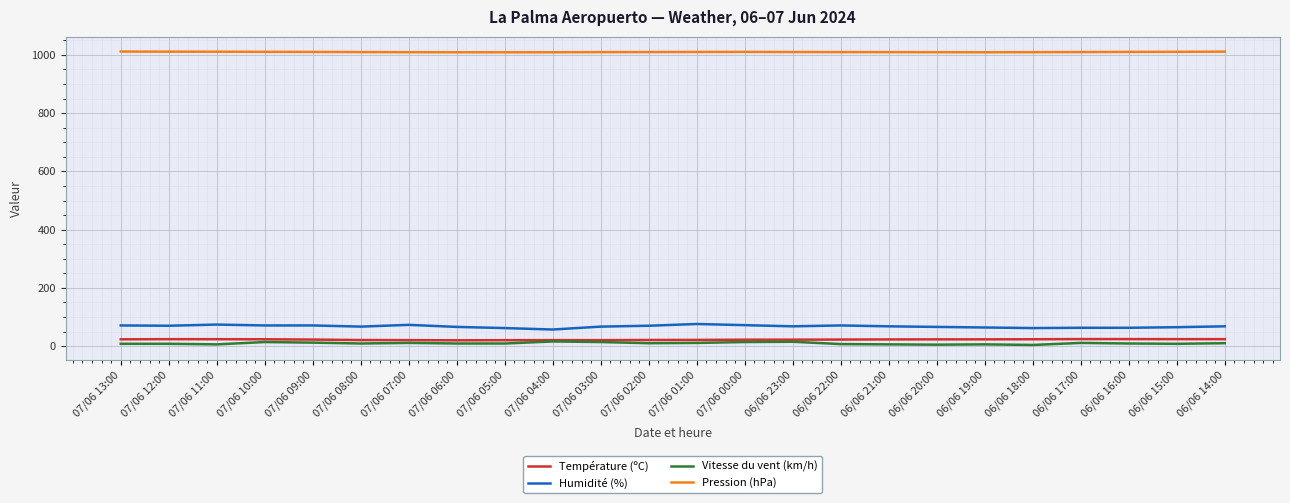

The Pression (hPa) series shows 1010.2 at 07/06 01:00. True or false?

True